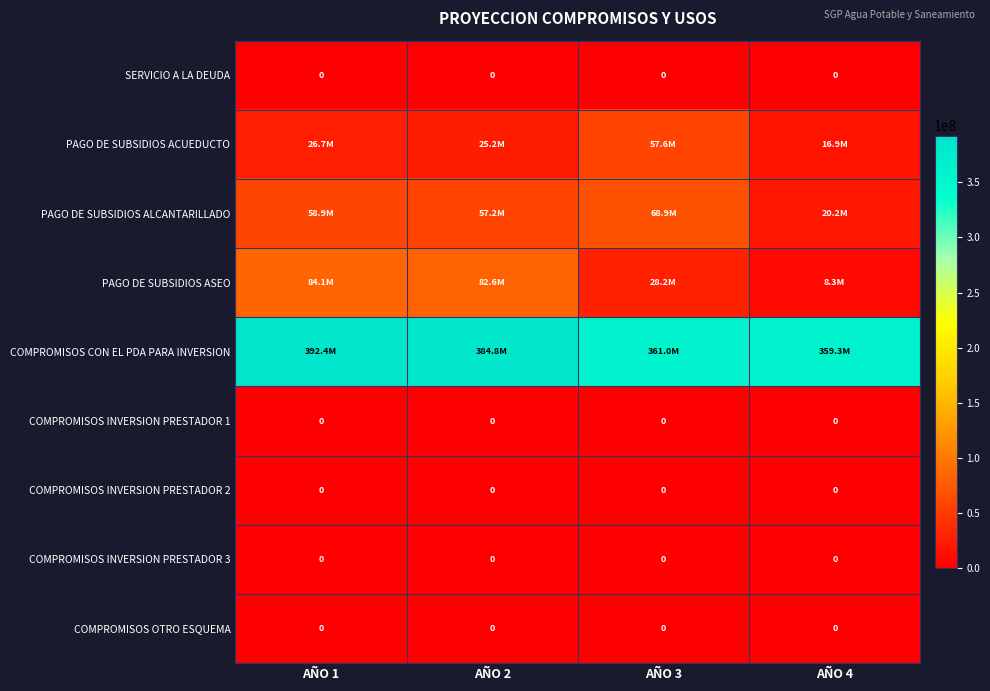

True or false: SERVICIO A LA DEUDA has a value of 0 at AÑO 4.

True